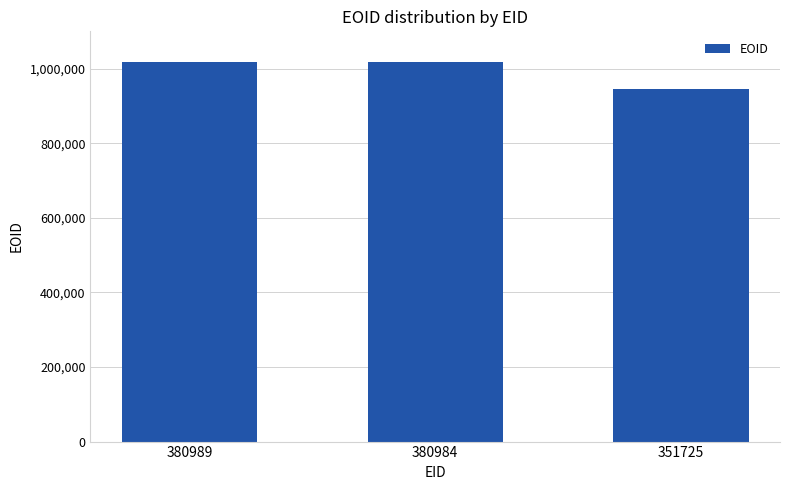

Does the chart contain any negative values?

No